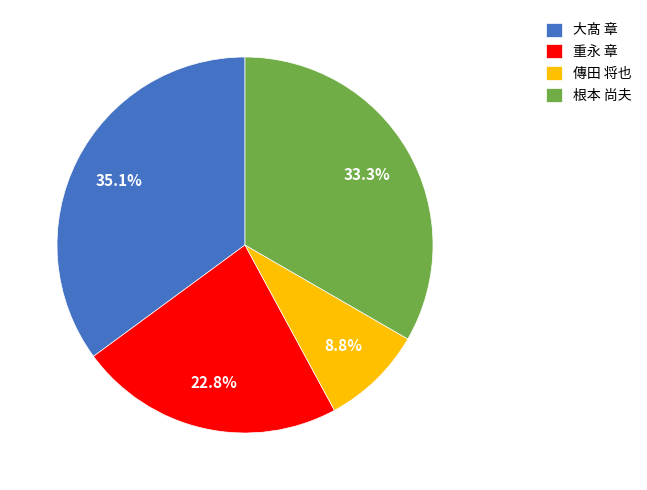

To the nearest percent, what is the average slice percentage?

25%